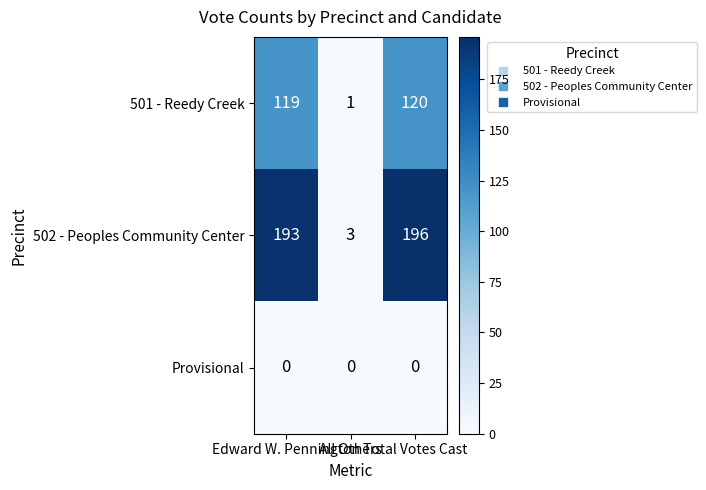

What is the difference between the maximum and minimum values in the 502 - Peoples Community Center series?

193